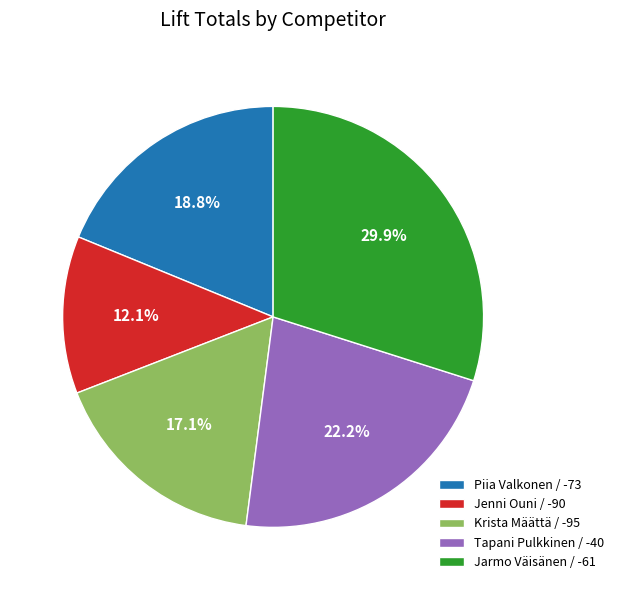

To the nearest percent, what is the difference between the Jarmo Väisänen / -61 and Tapani Pulkkinen / -40 slice percentages?

8%